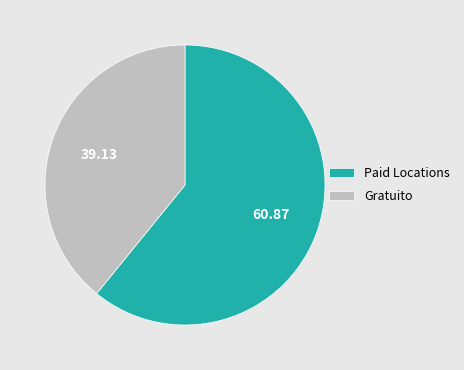

Combined, do Gratuito and Paid Locations account for over 50%?

Yes